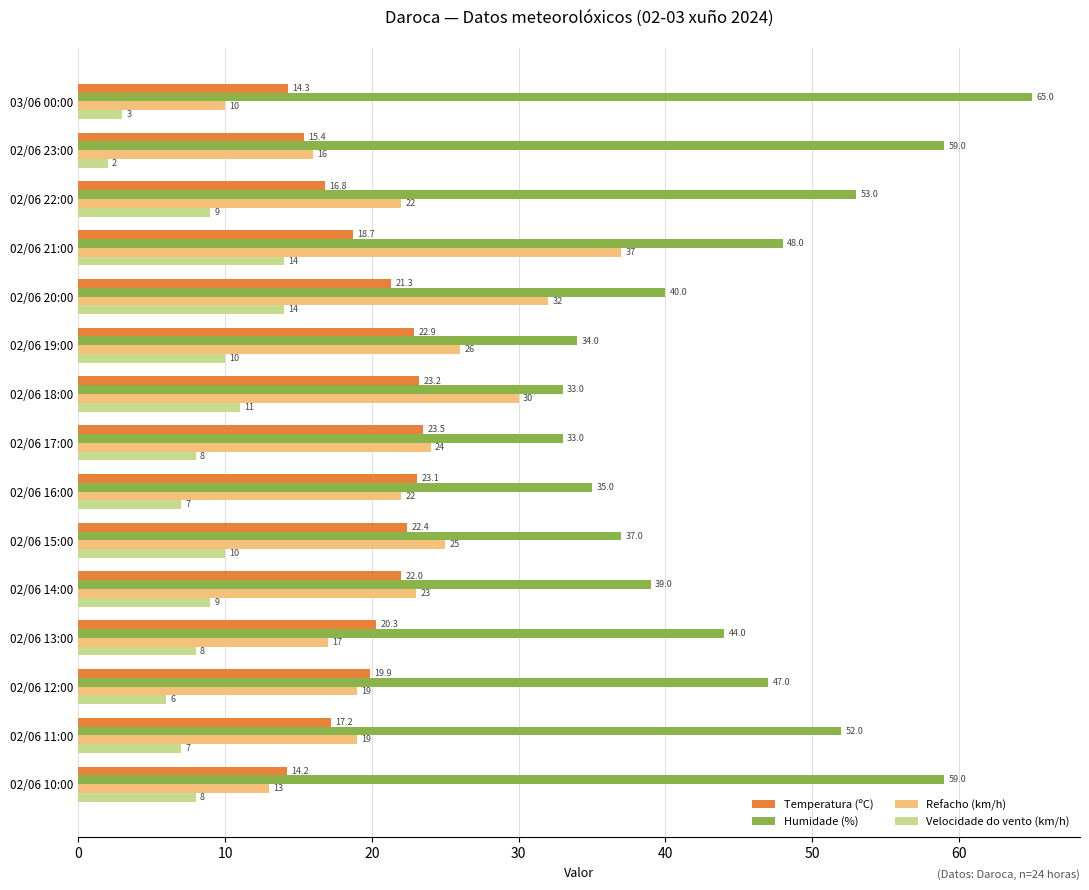

Which category has the lowest value in the Velocidade do vento (km/h) series?

02/06 23:00